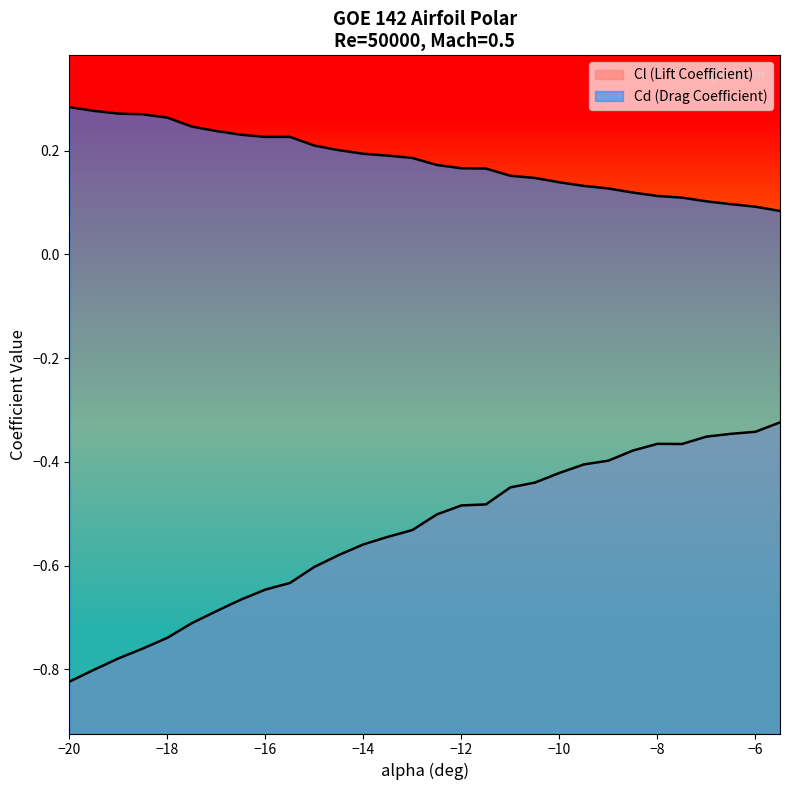

What is the maximum value for Cd?

0.3